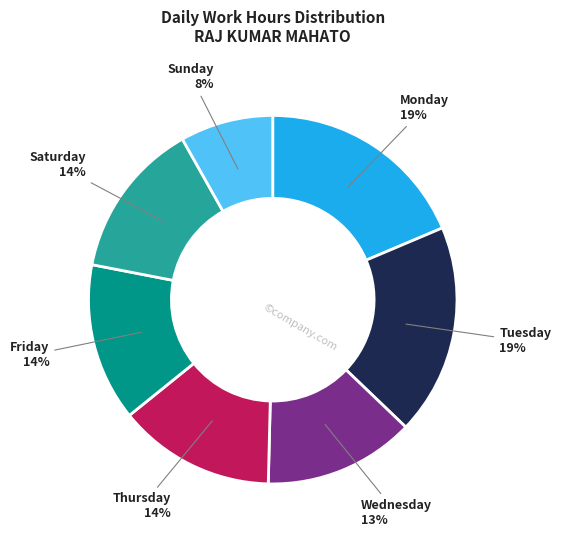

To the nearest percent, what is the average slice percentage?

14%